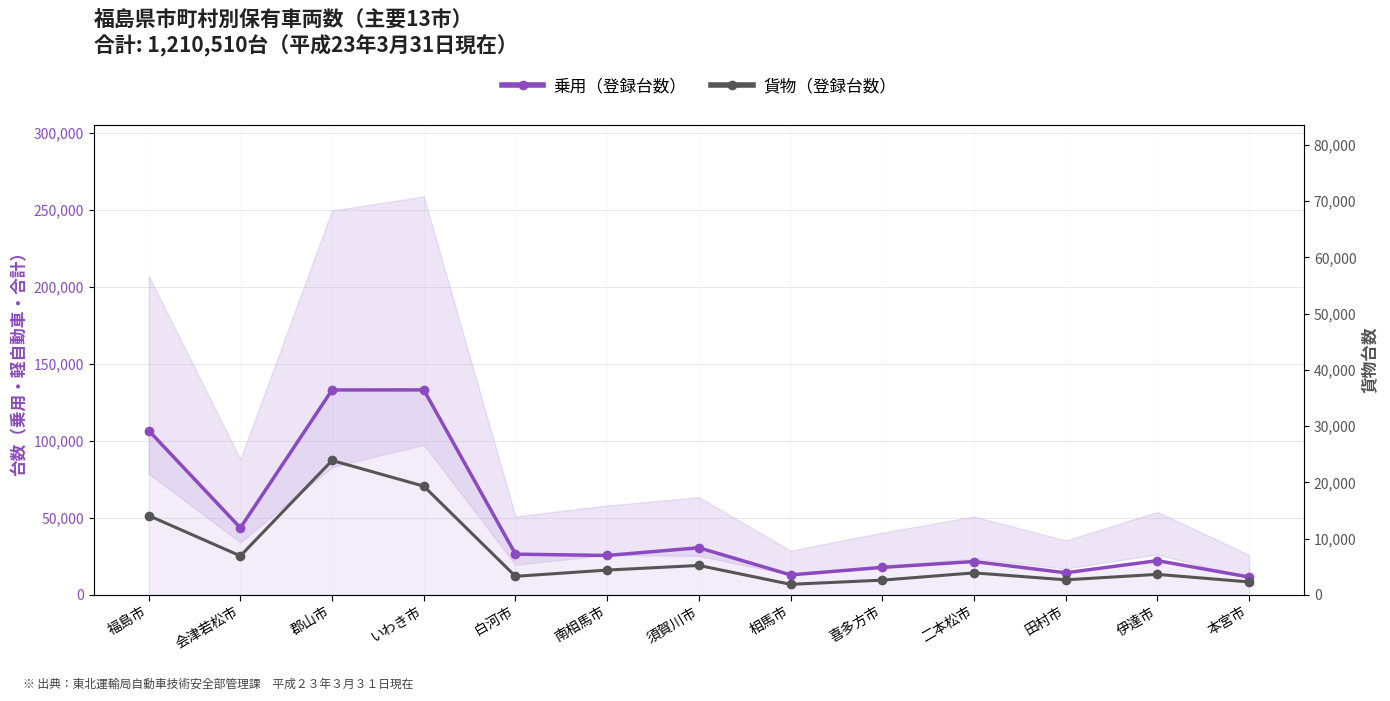

Rank the series at 喜多方市 from lowest to highest value.

貨物（登録台数）, 乗用（登録台数）